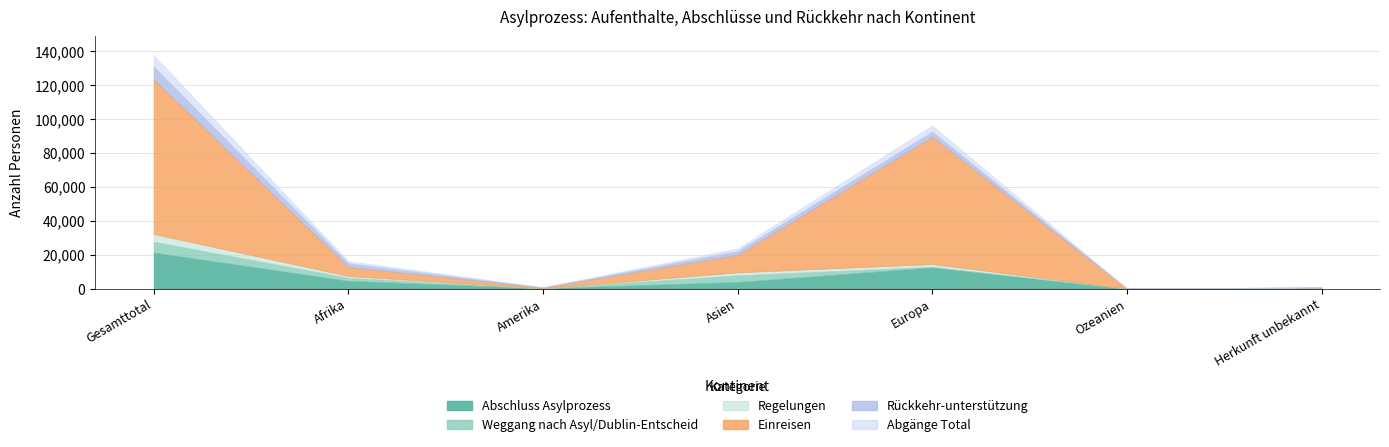

Does the chart display data point markers on the line(s)?

No